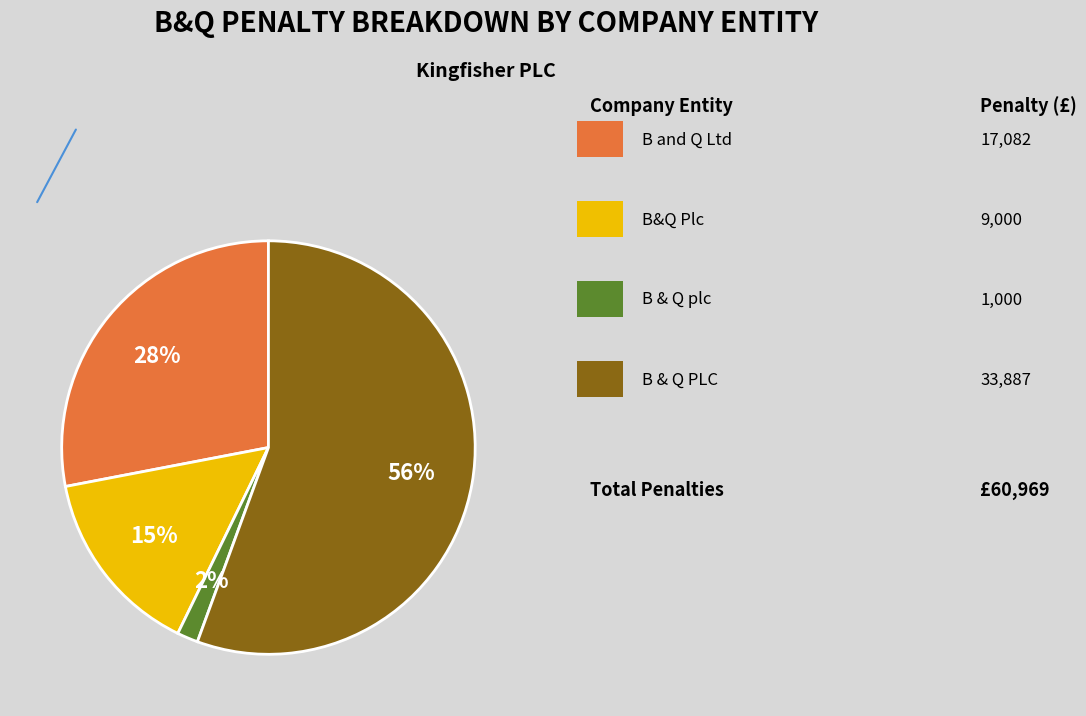

Is there a majority slice in this chart?

Yes